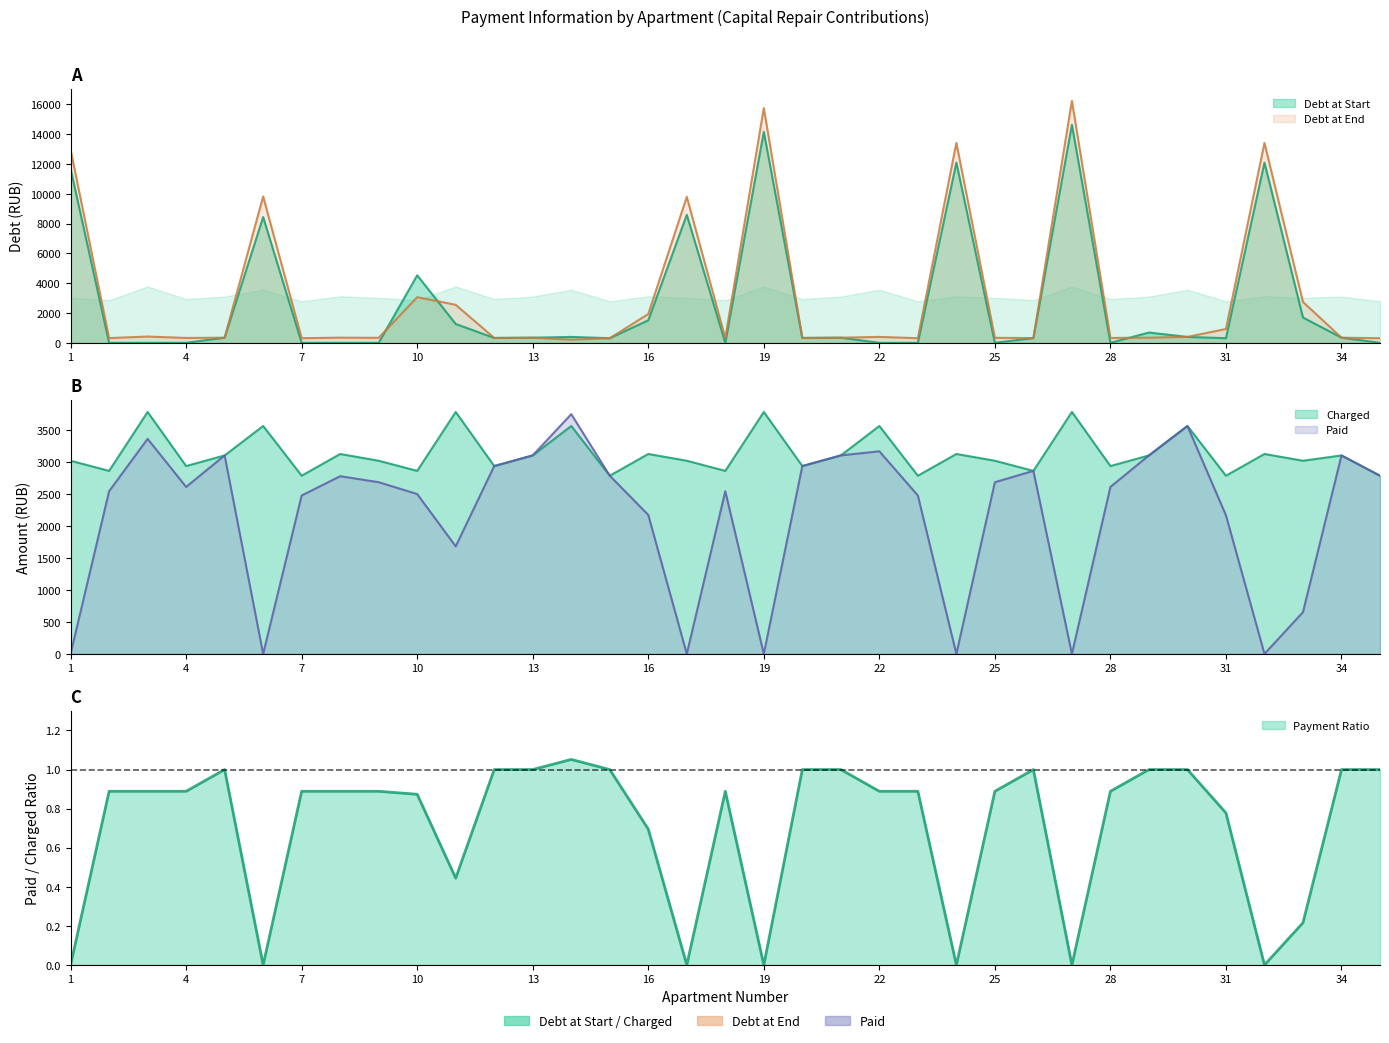

How many values in the debt_start series are below 344?

17